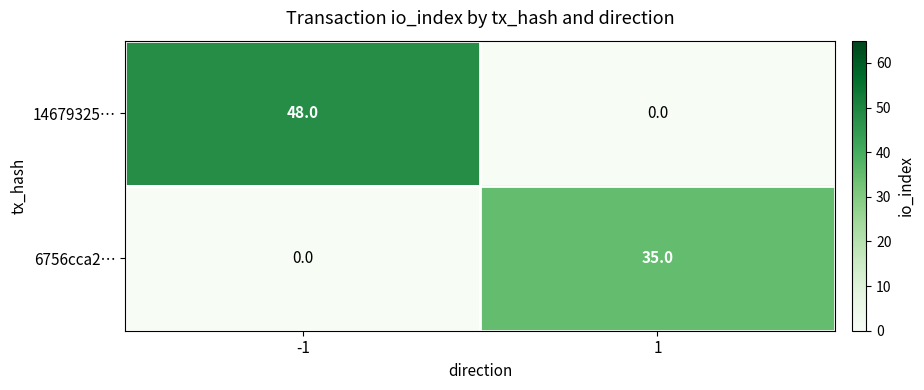

Between -1 and 1, which series saw the biggest shift?

14679325…